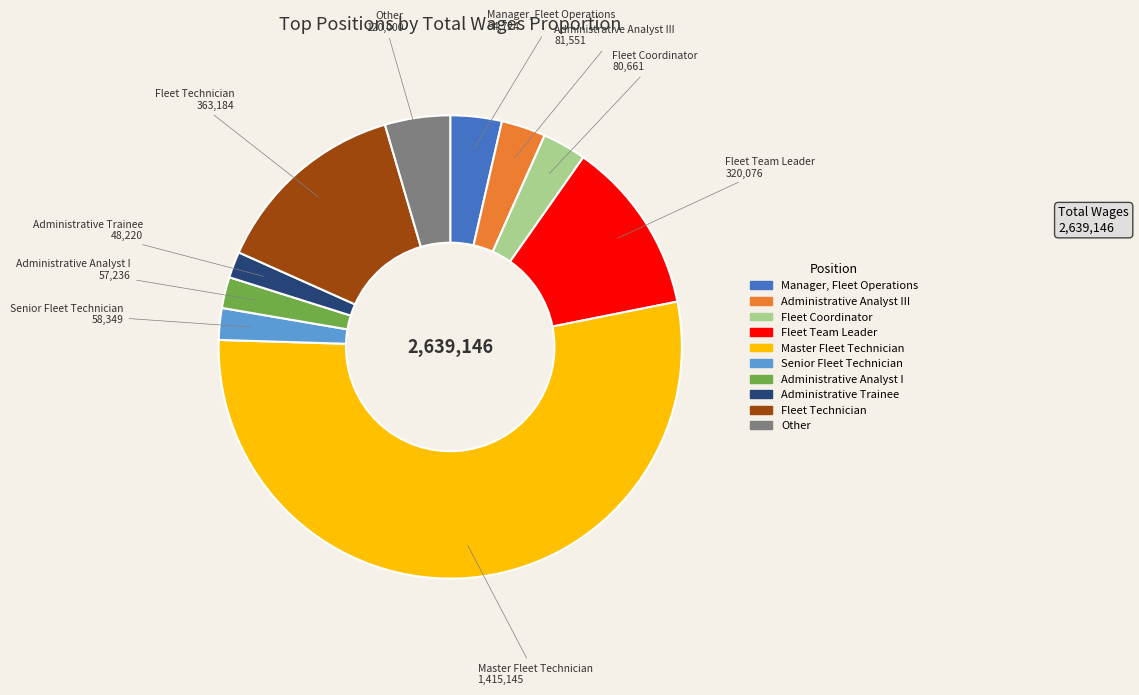

Does any single category account for the majority?

Yes